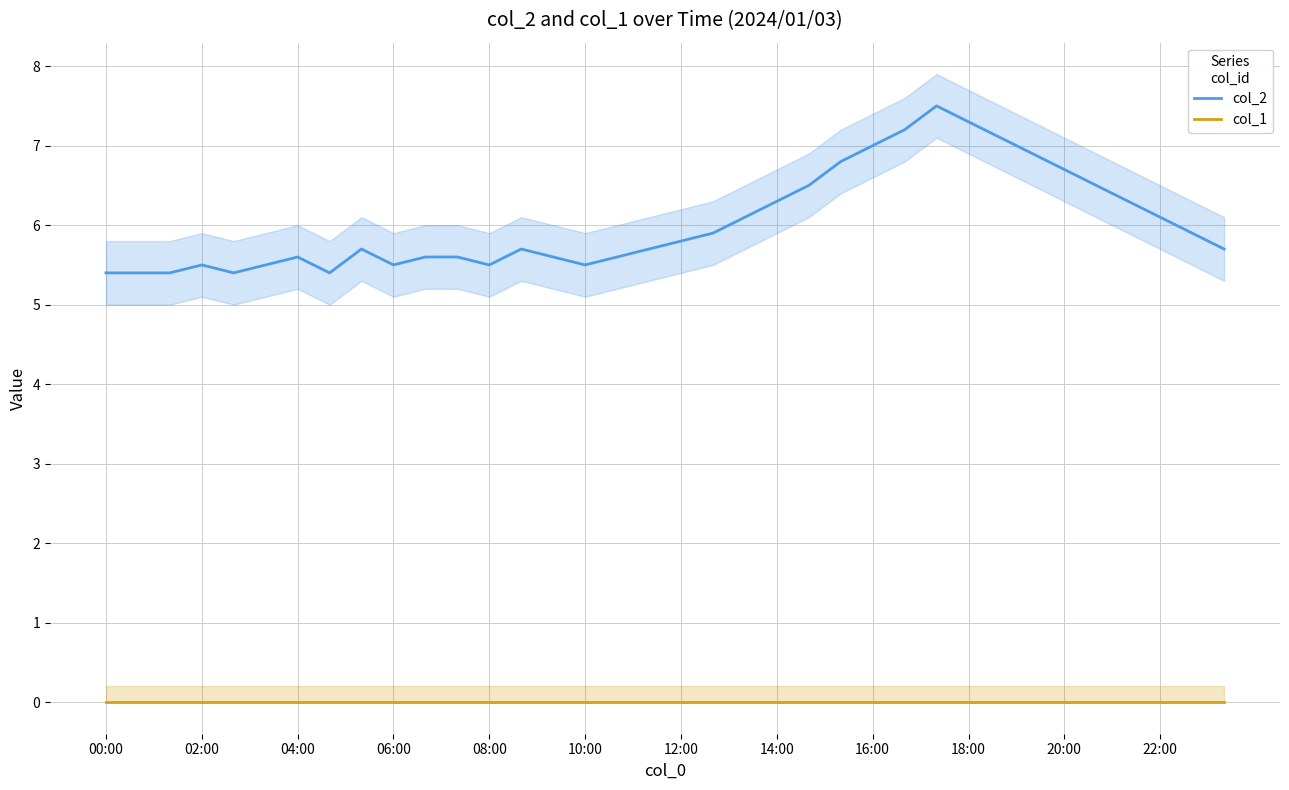

True or false: col_2 and col_1 cross at least once.

False